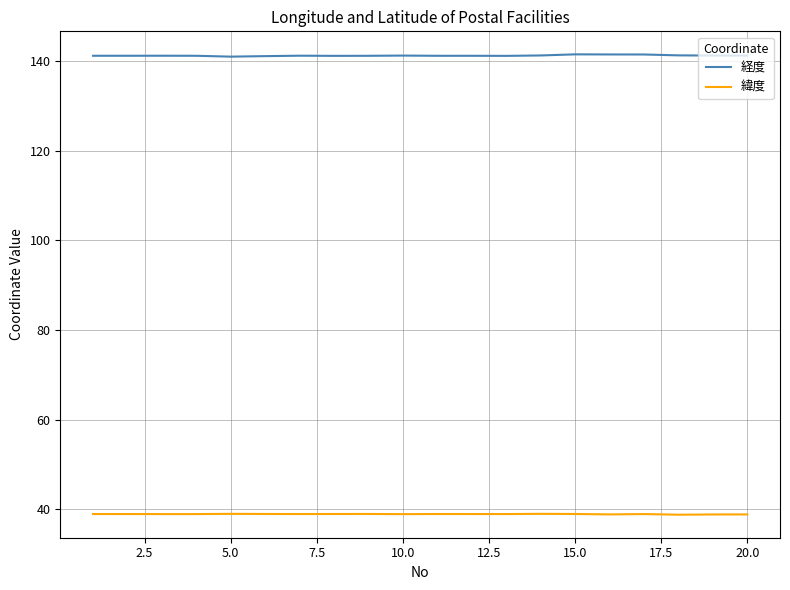

How many lines are shown in the chart?

2